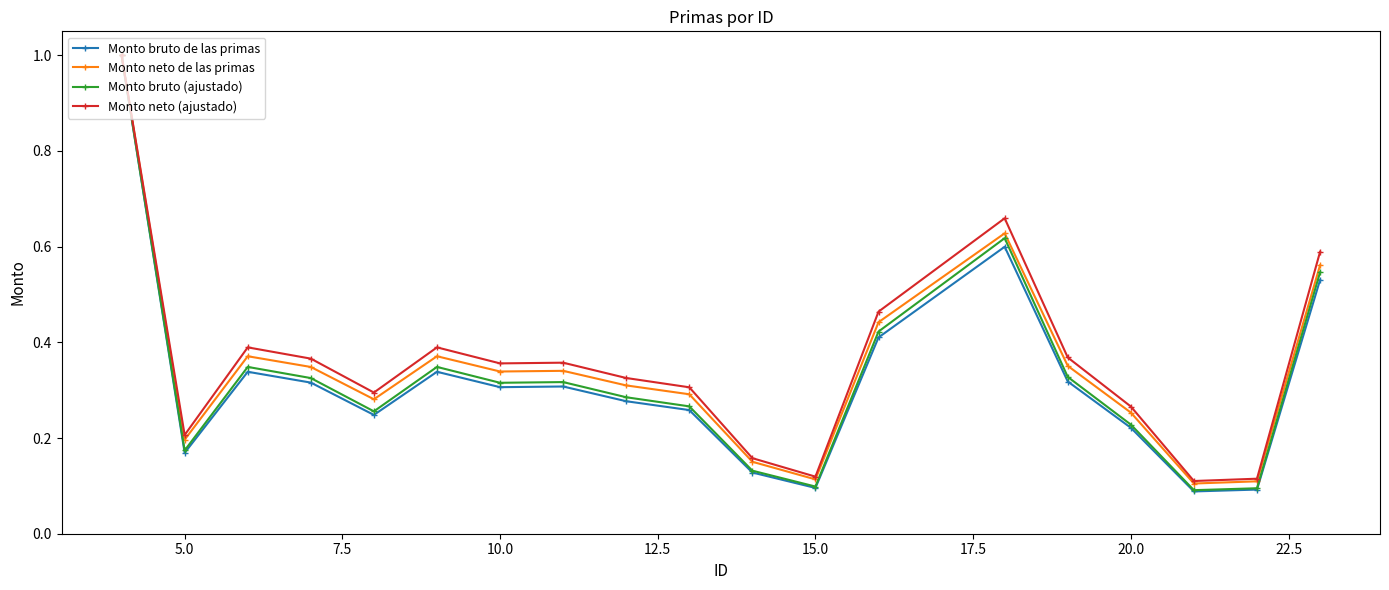

Which series has the largest range (max minus min)?

Monto bruto de las primas